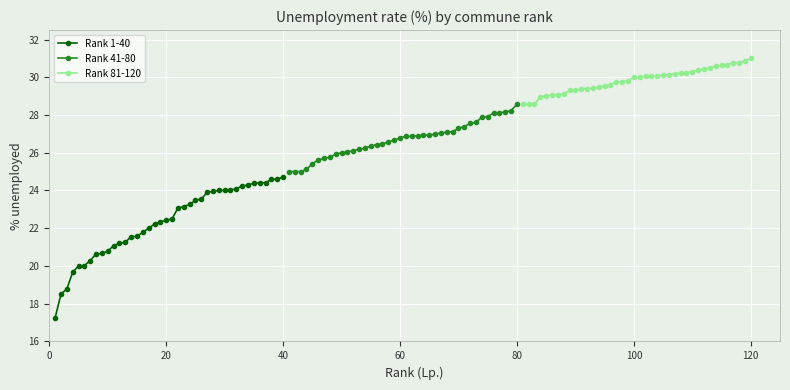

What is the highest value of the Rank 1-40 series?

24.7